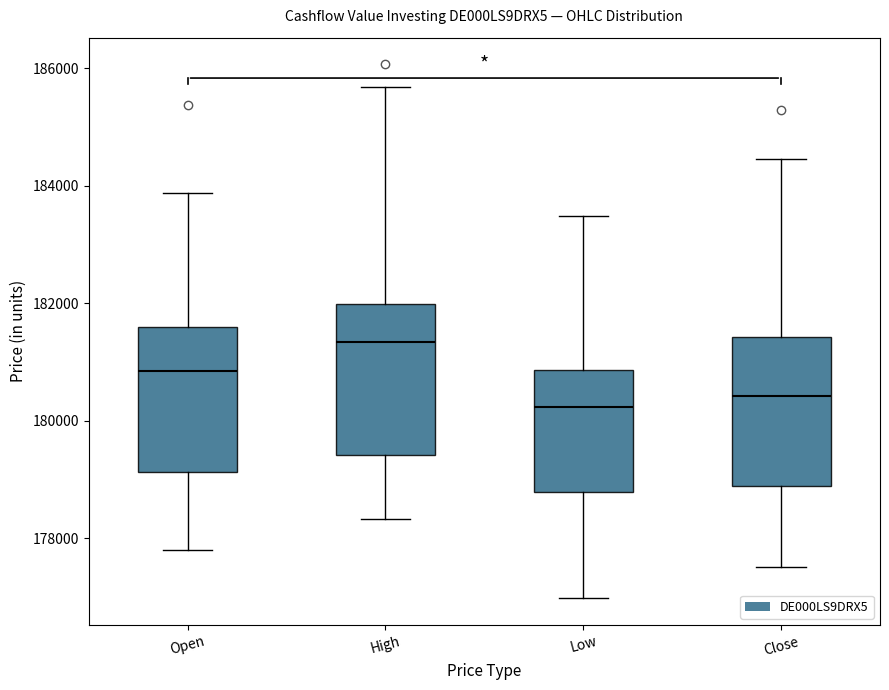

Reading left to right, transcribe this box plot: for each box, give where its median line is, the range the box spans, and where its two whiskers end, as read against the y-axis. The values are not printed on the chart, so give them approximately, as read against the axis.

Open: median 180800, box 179200 to 181600, whiskers 177800 to 183800
High: median 181400, box 179400 to 182000, whiskers 178400 to 185600
Low: median 180200, box 178800 to 180800, whiskers 177000 to 183400
Close: median 180400, box 178800 to 181400, whiskers 177400 to 184400